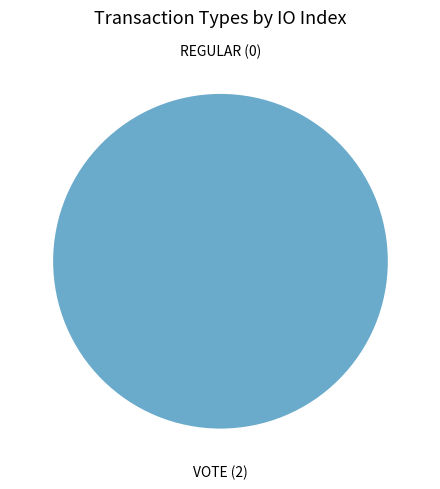

The Regular slice represents 1% of the pie. True or false?

False